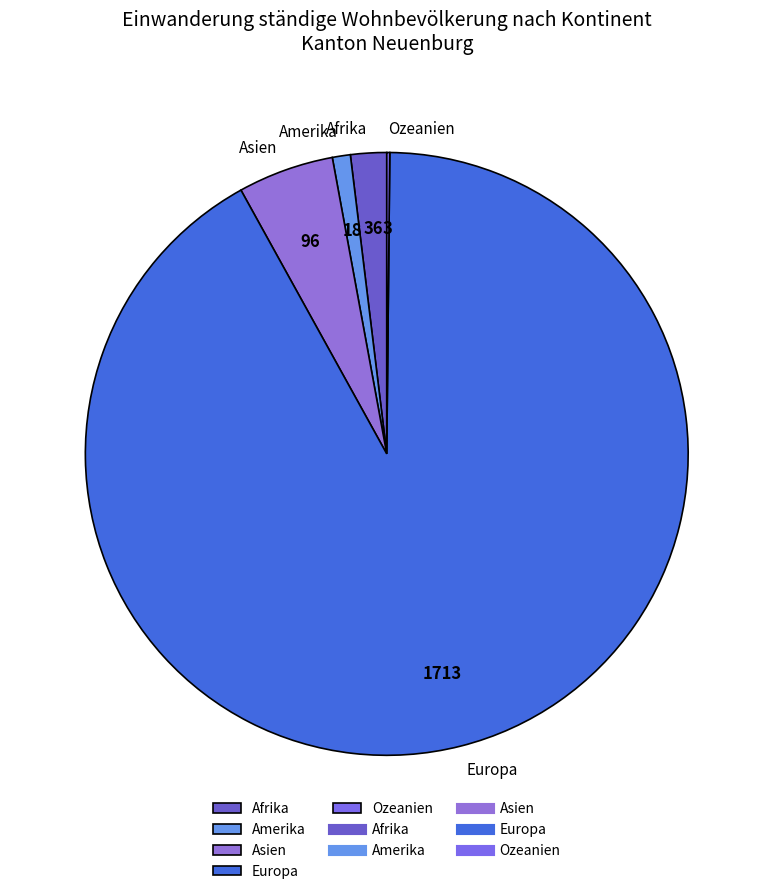

Which category has the biggest portion of the pie?

Europa